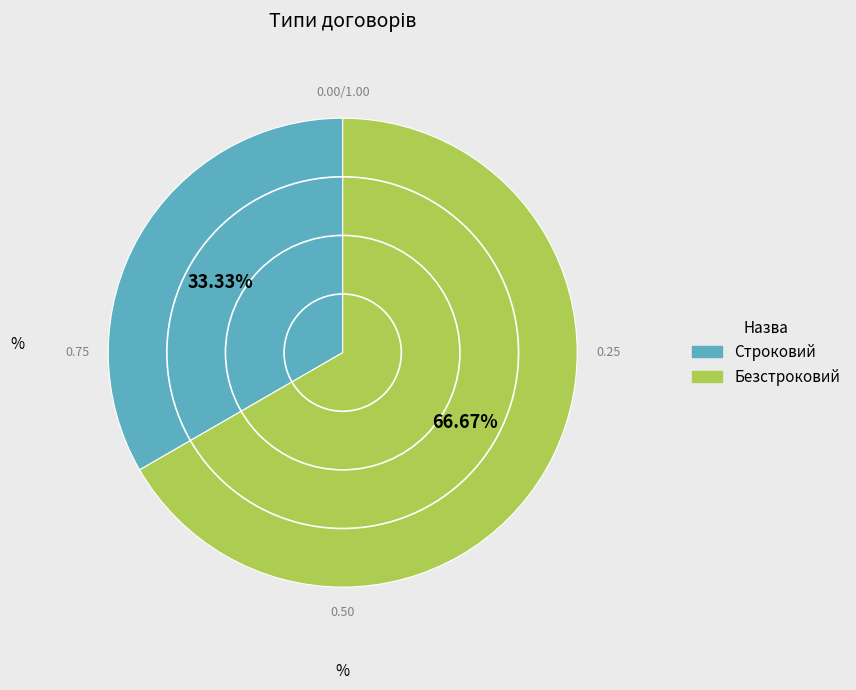

Which category accounts for the majority?

Безстроковий